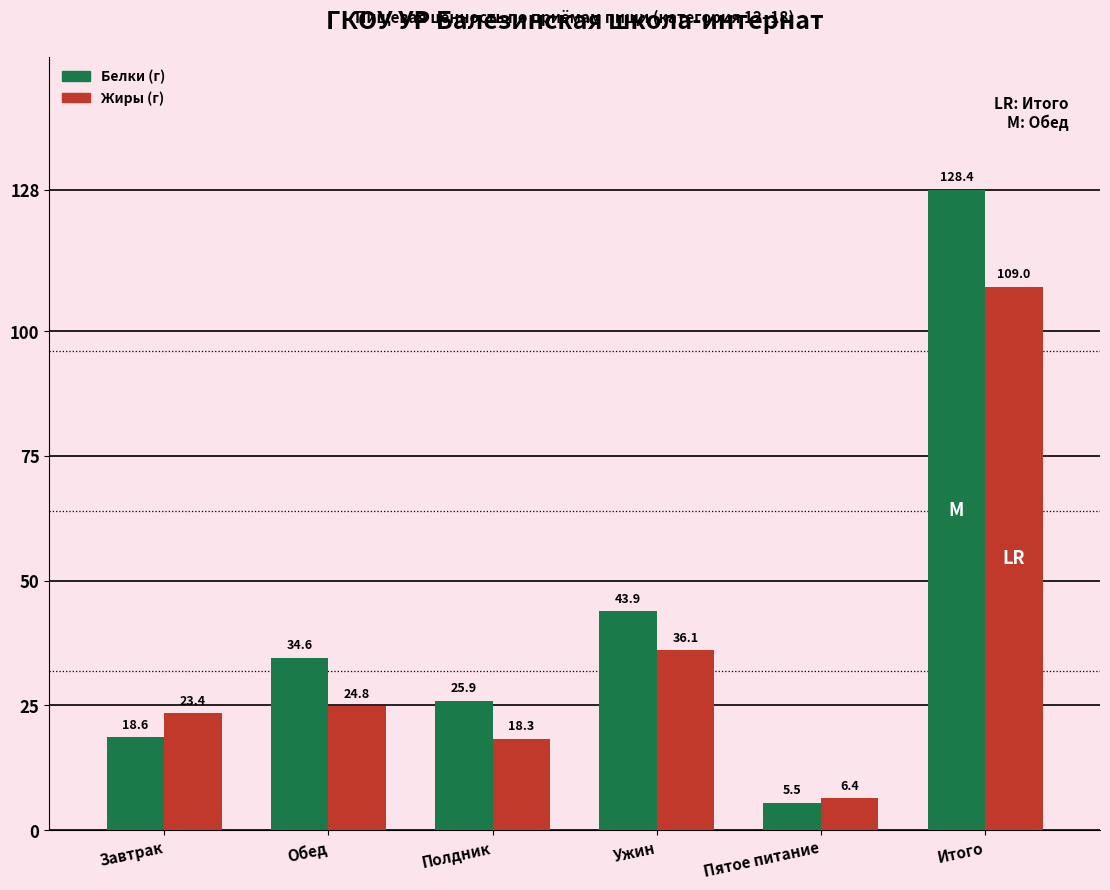

Rank the series by their average value, from highest to lowest.

Белки (г), Жиры (г)